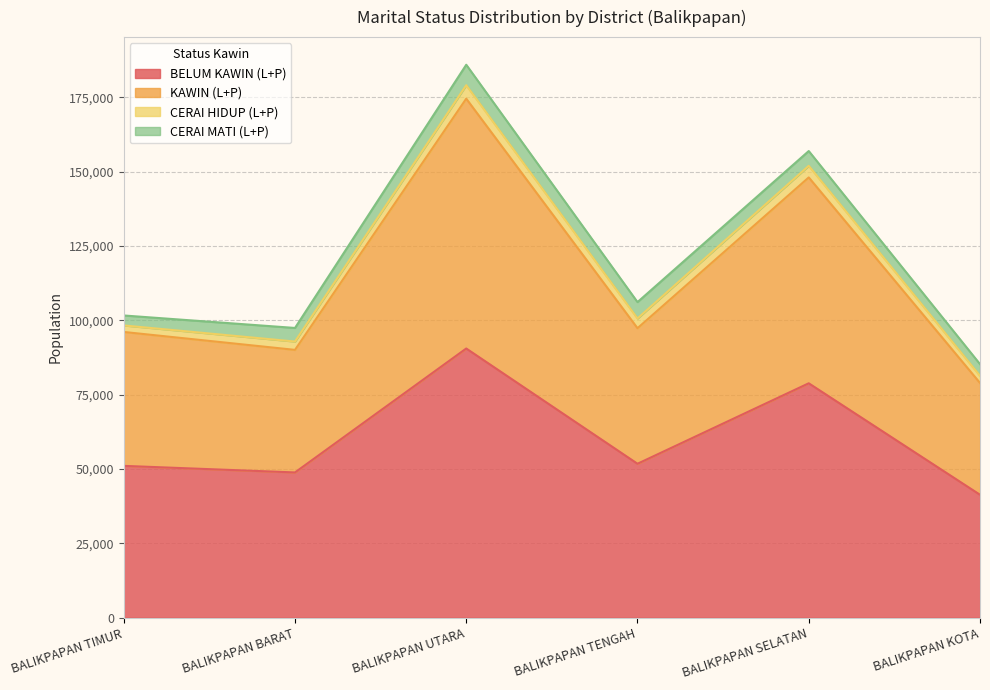

At which category does the chart reach its peak across all series?

BALIKPAPAN UTARA